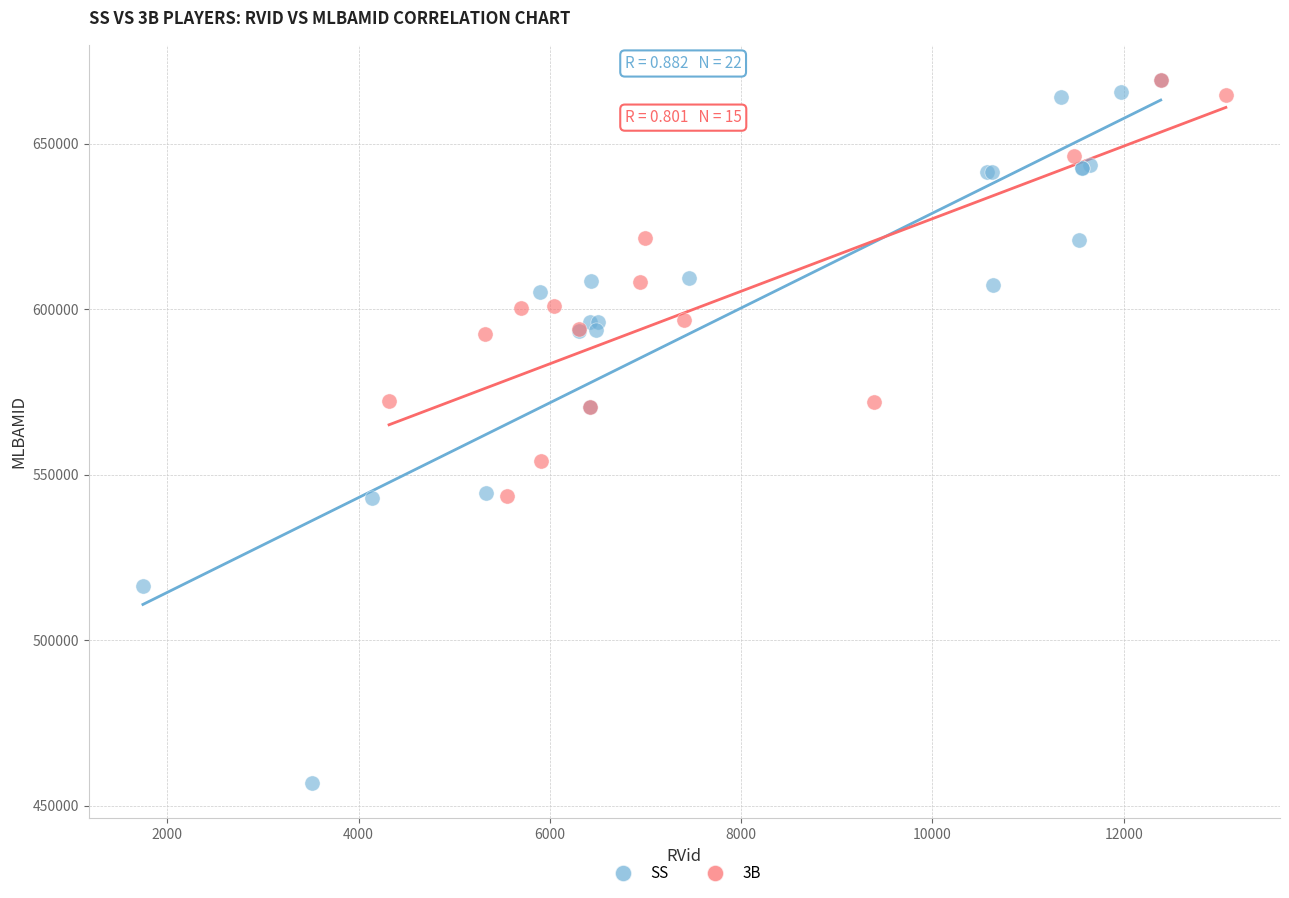

Which series has the widest spread of Y values?

SS